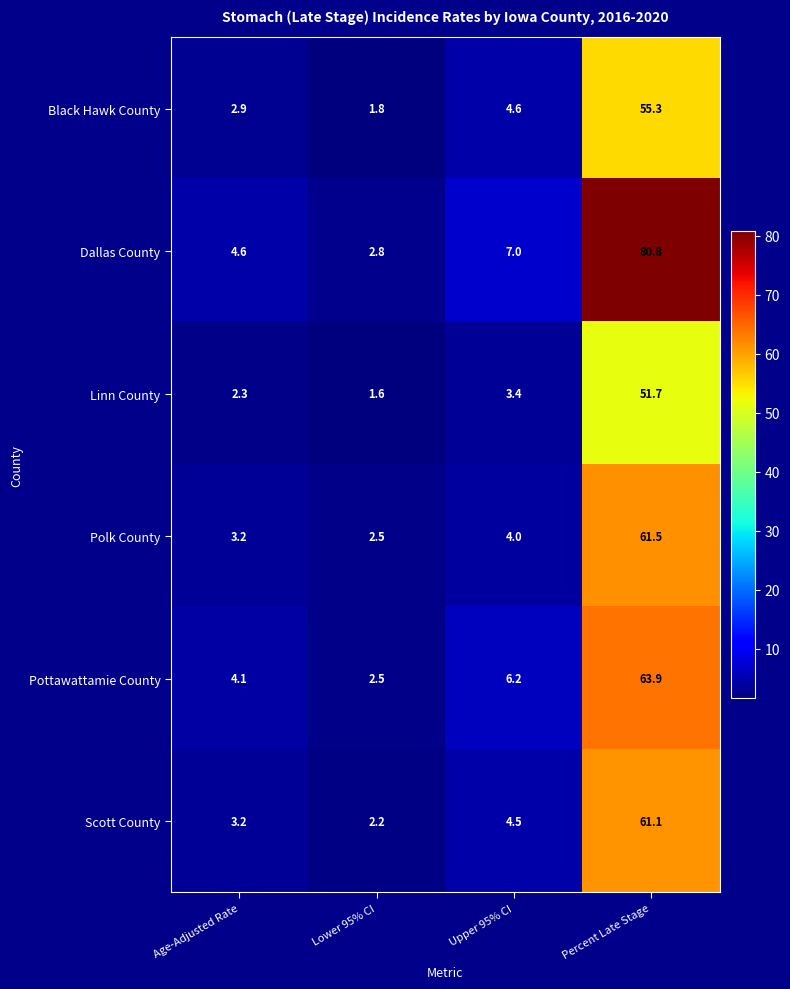

Reading left to right, transcribe all the data shown in this chart.

Black Hawk County: Age-Adjusted Rate=2.9	Lower 95% CI=1.8	Upper 95% CI=4.6	Percent Late Stage=55.3
Dallas County: Age-Adjusted Rate=4.6	Lower 95% CI=2.8	Upper 95% CI=7.0	Percent Late Stage=80.8
Linn County: Age-Adjusted Rate=2.3	Lower 95% CI=1.6	Upper 95% CI=3.4	Percent Late Stage=51.7
Polk County: Age-Adjusted Rate=3.2	Lower 95% CI=2.5	Upper 95% CI=4.0	Percent Late Stage=61.5
Pottawattamie County: Age-Adjusted Rate=4.1	Lower 95% CI=2.5	Upper 95% CI=6.2	Percent Late Stage=63.9
Scott County: Age-Adjusted Rate=3.2	Lower 95% CI=2.2	Upper 95% CI=4.5	Percent Late Stage=61.1